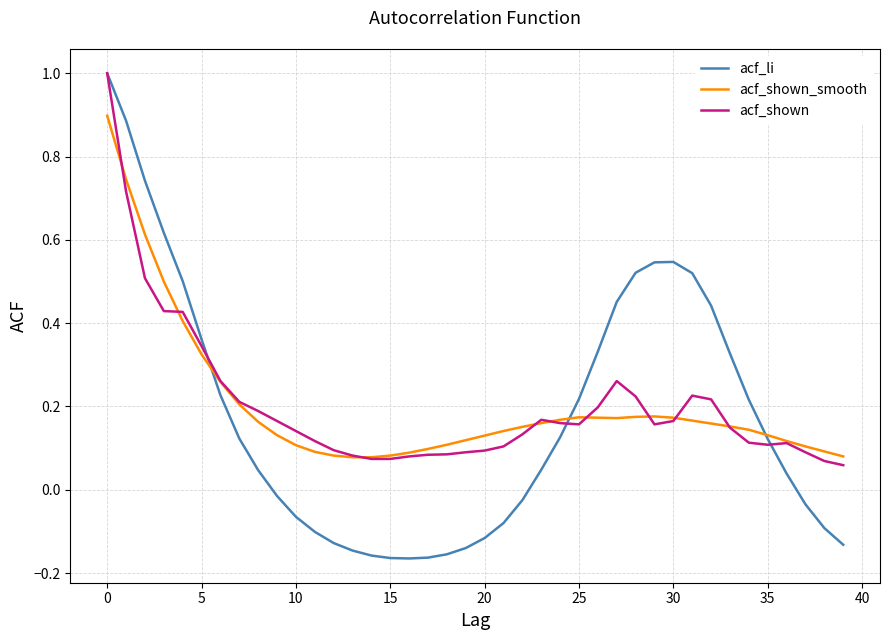

Which series has the widest spread of values?

acf_li